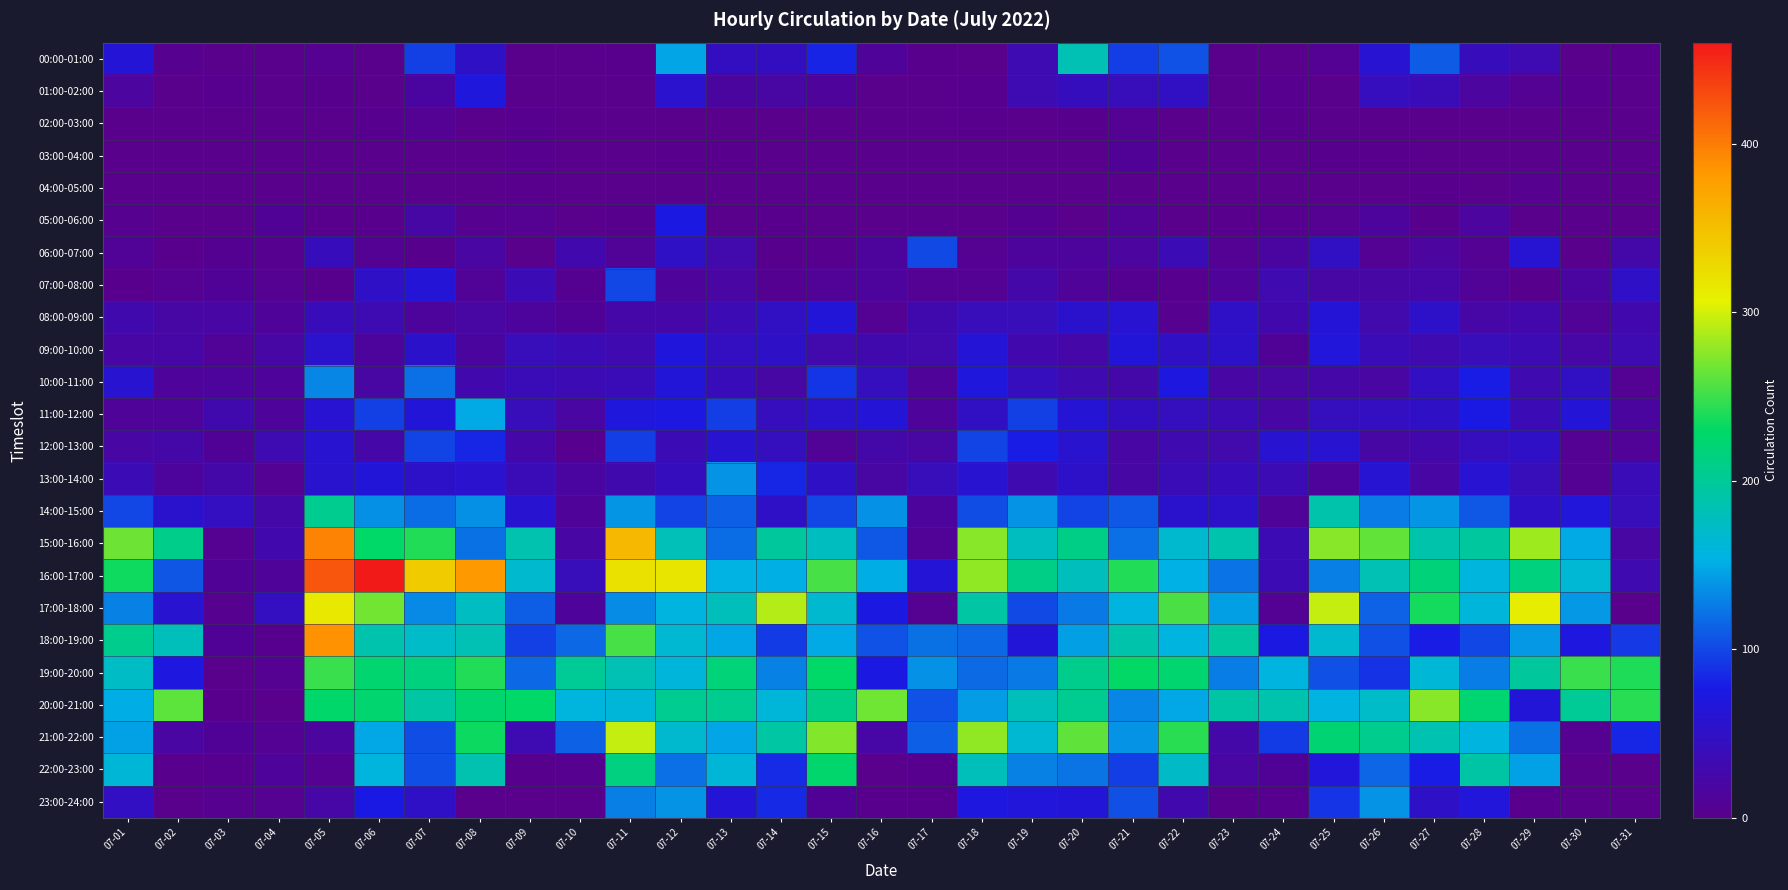

How many series are shown in this chart?

24